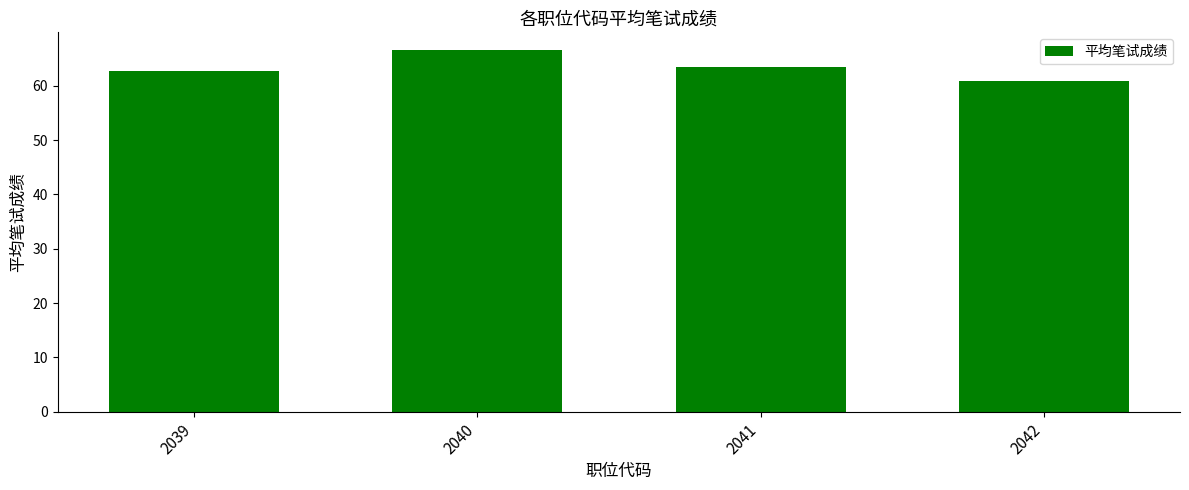

What is the difference between the second highest and second lowest values?

0.8